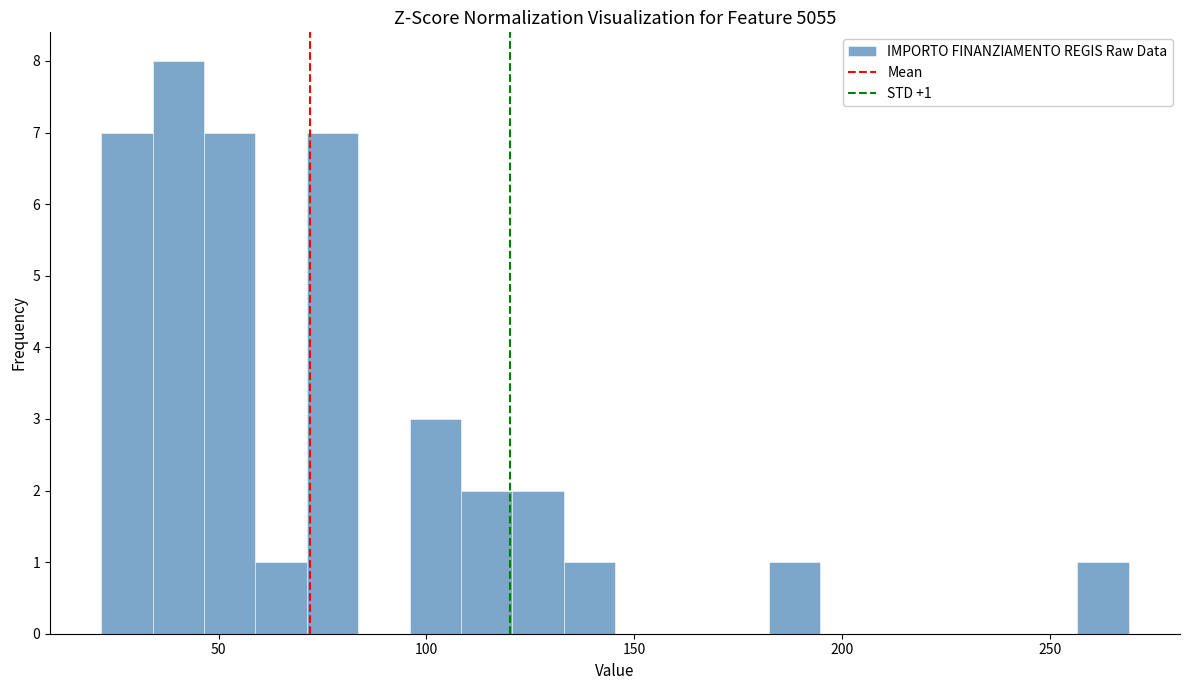

Around what value on the x-axis is the tallest bar? Give the approximate position of its centre, as read against the axis.

40